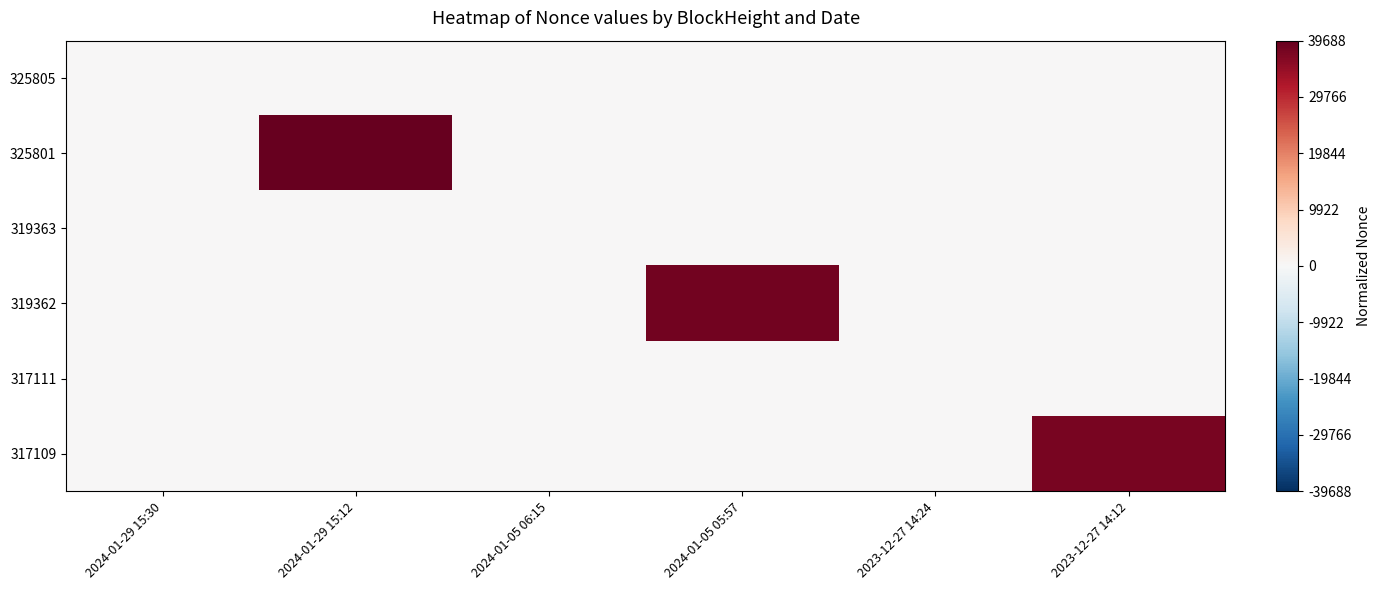

Rank the series by their maximum value, from highest to lowest.

325801, 319362, 317109, 325805, 319363, 317111